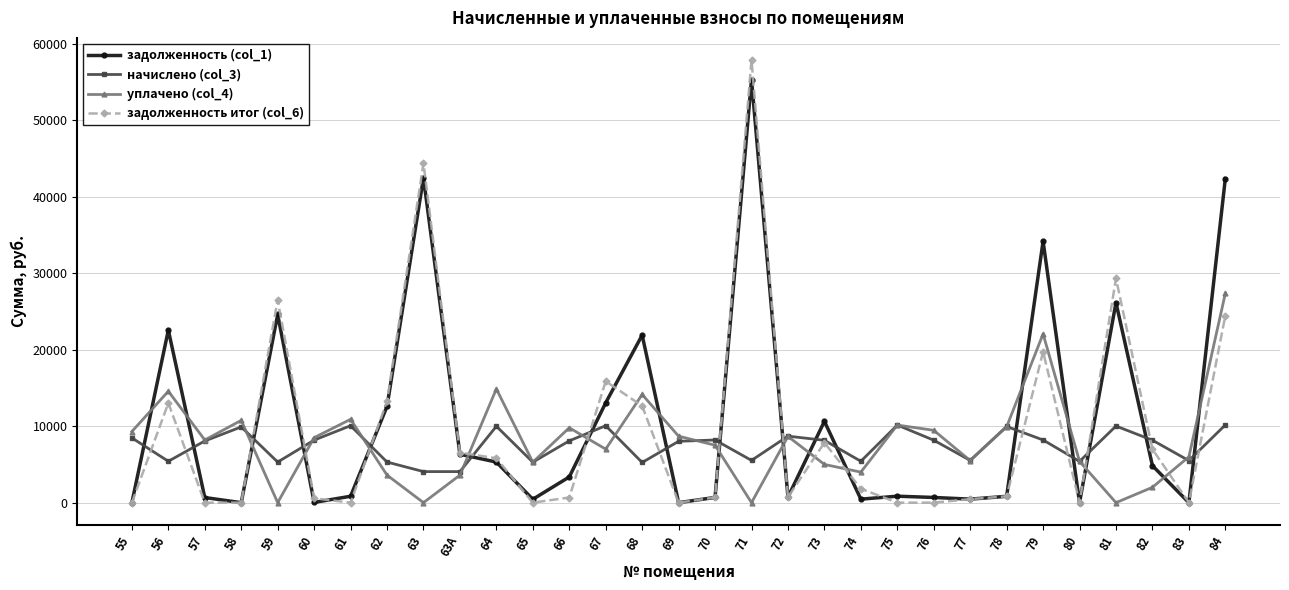

Does the chart have visible grid lines?

Yes